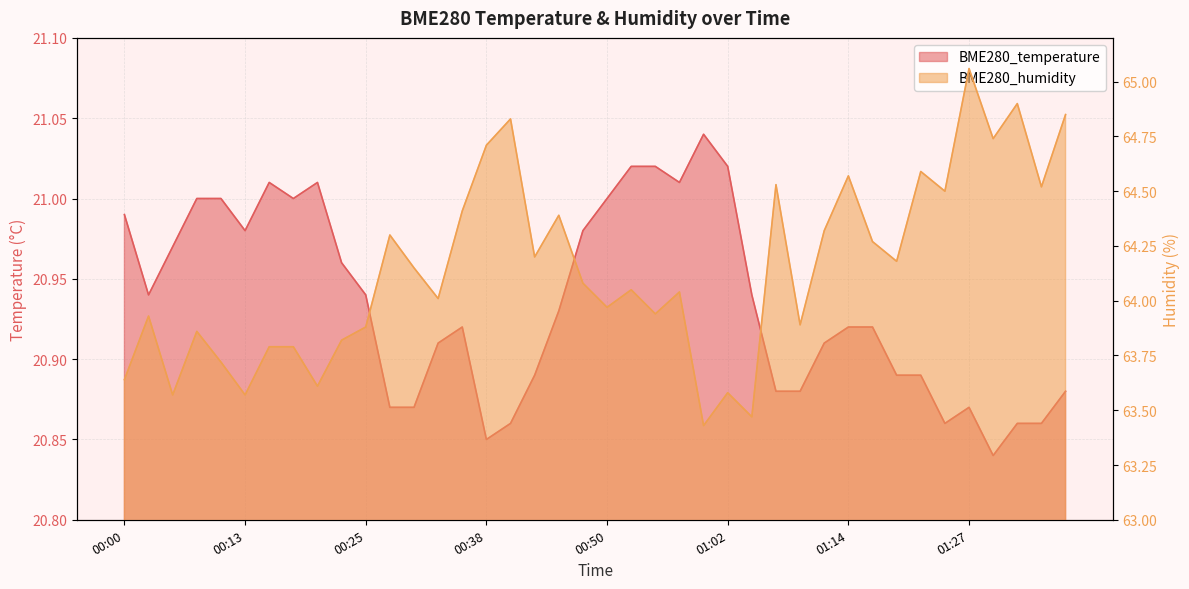

What is the total value across all series at 00:52?

85.1